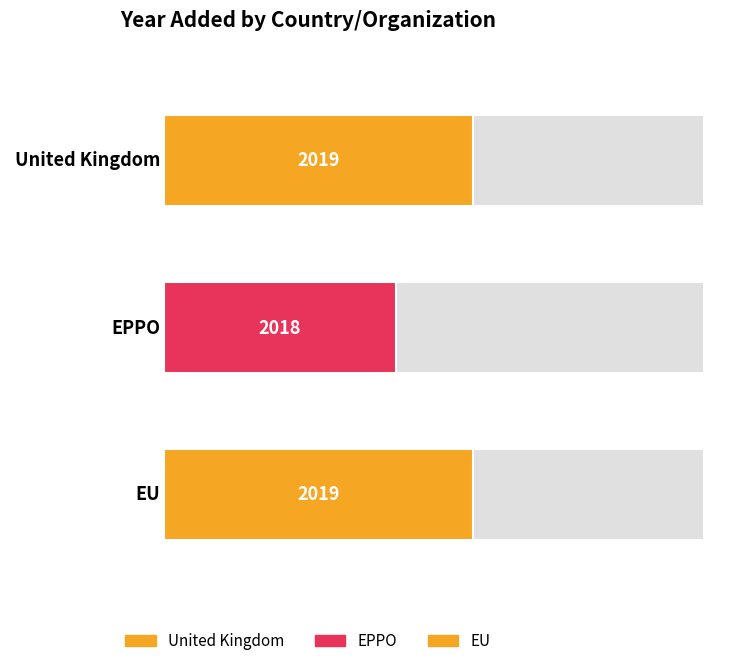

Reading right to left, transcribe all the data shown in this chart.

EU=2019	EPPO=2018	United Kingdom=2019